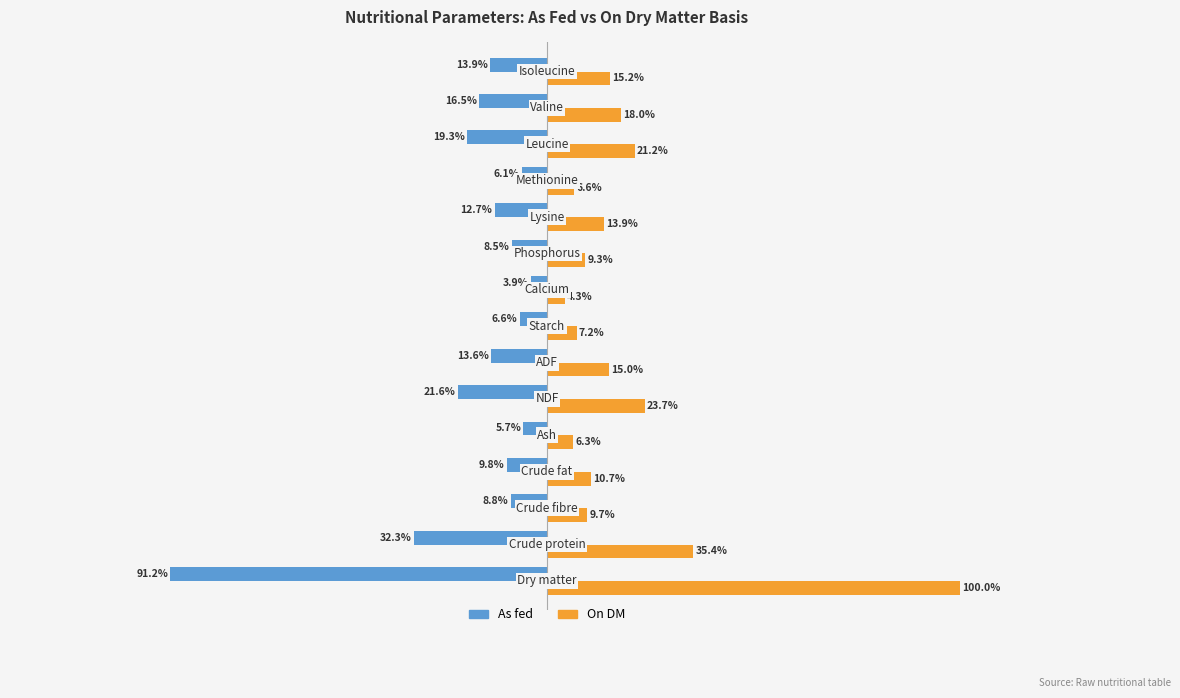

Rank the series by their maximum value, from lowest to highest.

As fed, On DM